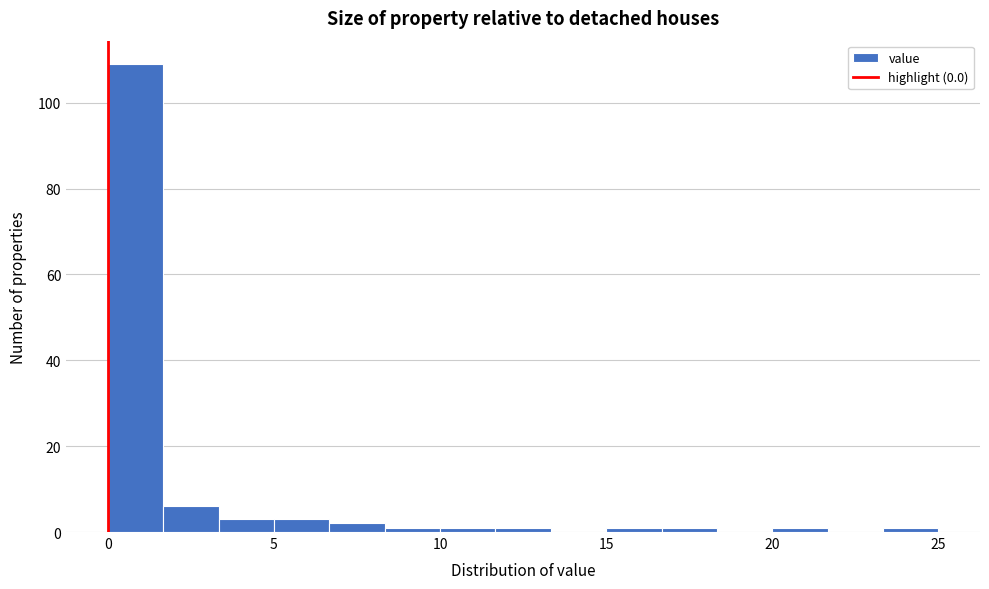

Read against the x-axis, roughly where is the centre of the tallest bar?

1.0